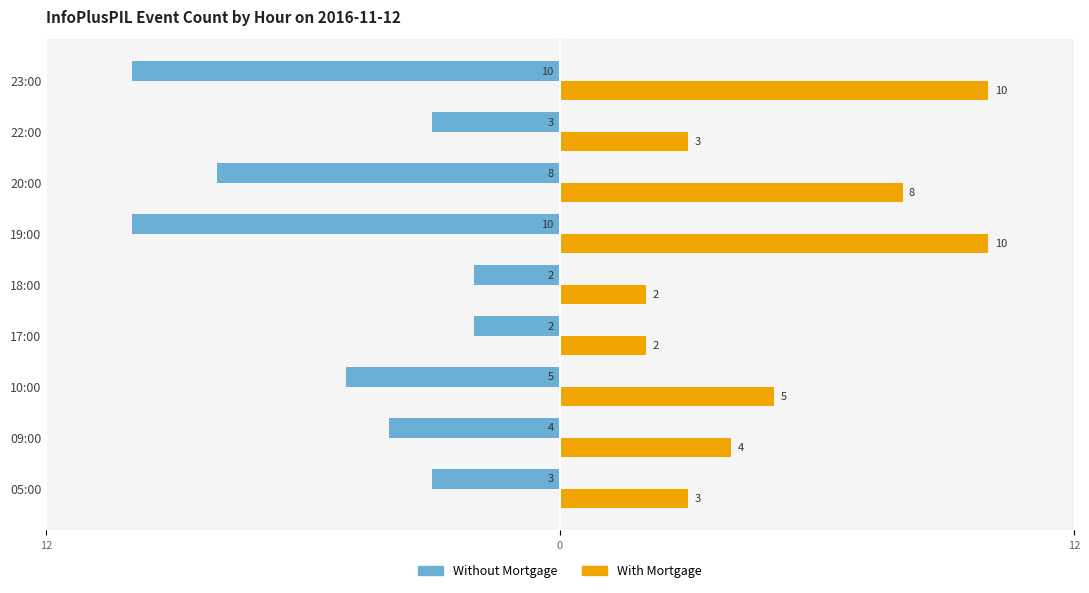

What are all the series names shown in the legend?

Without Mortgage, With Mortgage